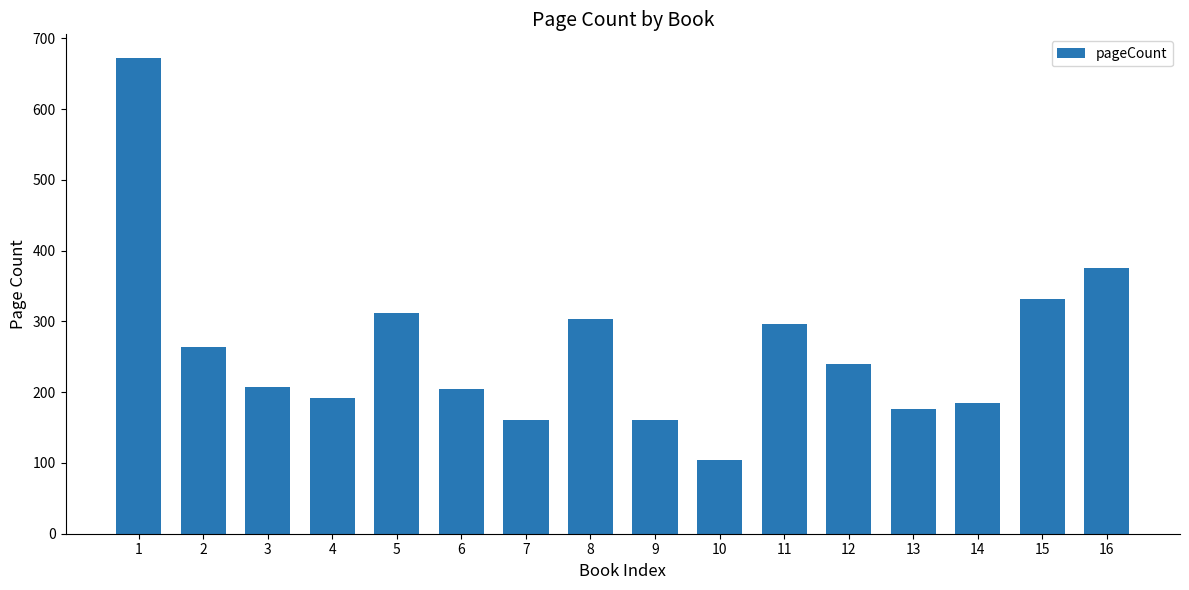

What is the greatest value displayed?

672